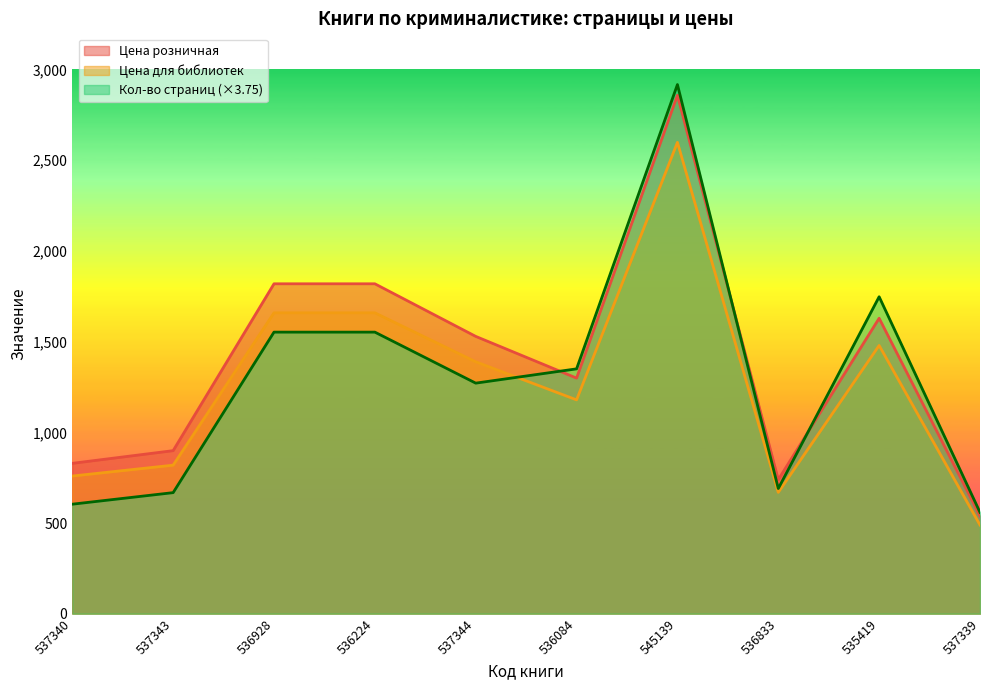

True or false: Цена для библиотек has a value of 3680.0 at 545139.

False